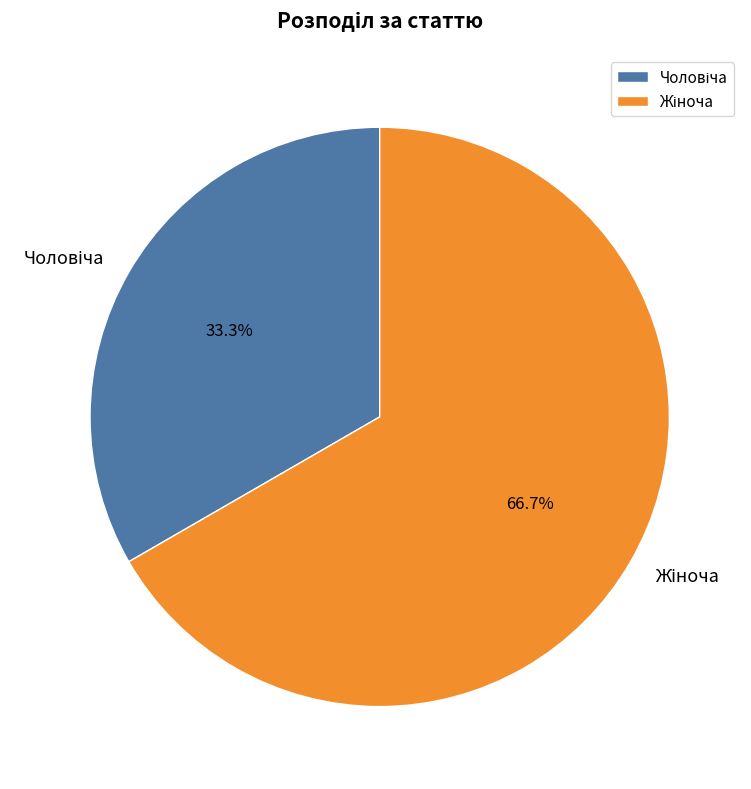

Is there a majority slice in this chart?

Yes